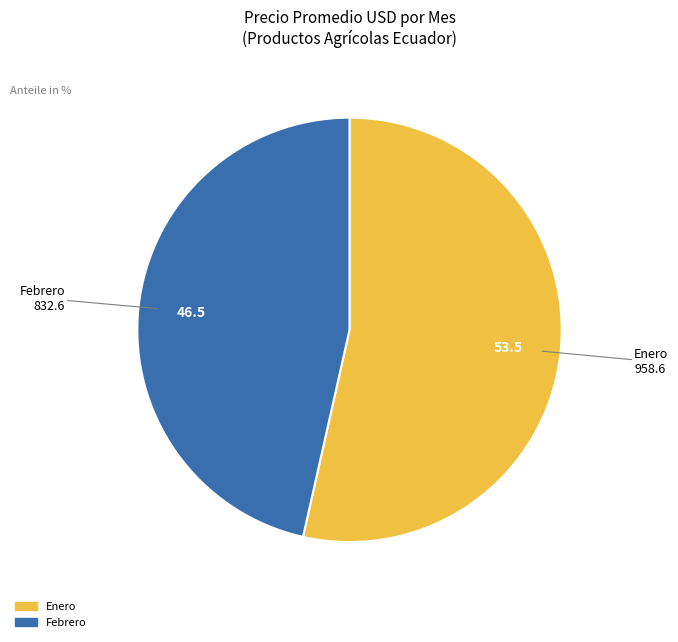

Does any single category account for the majority?

Yes